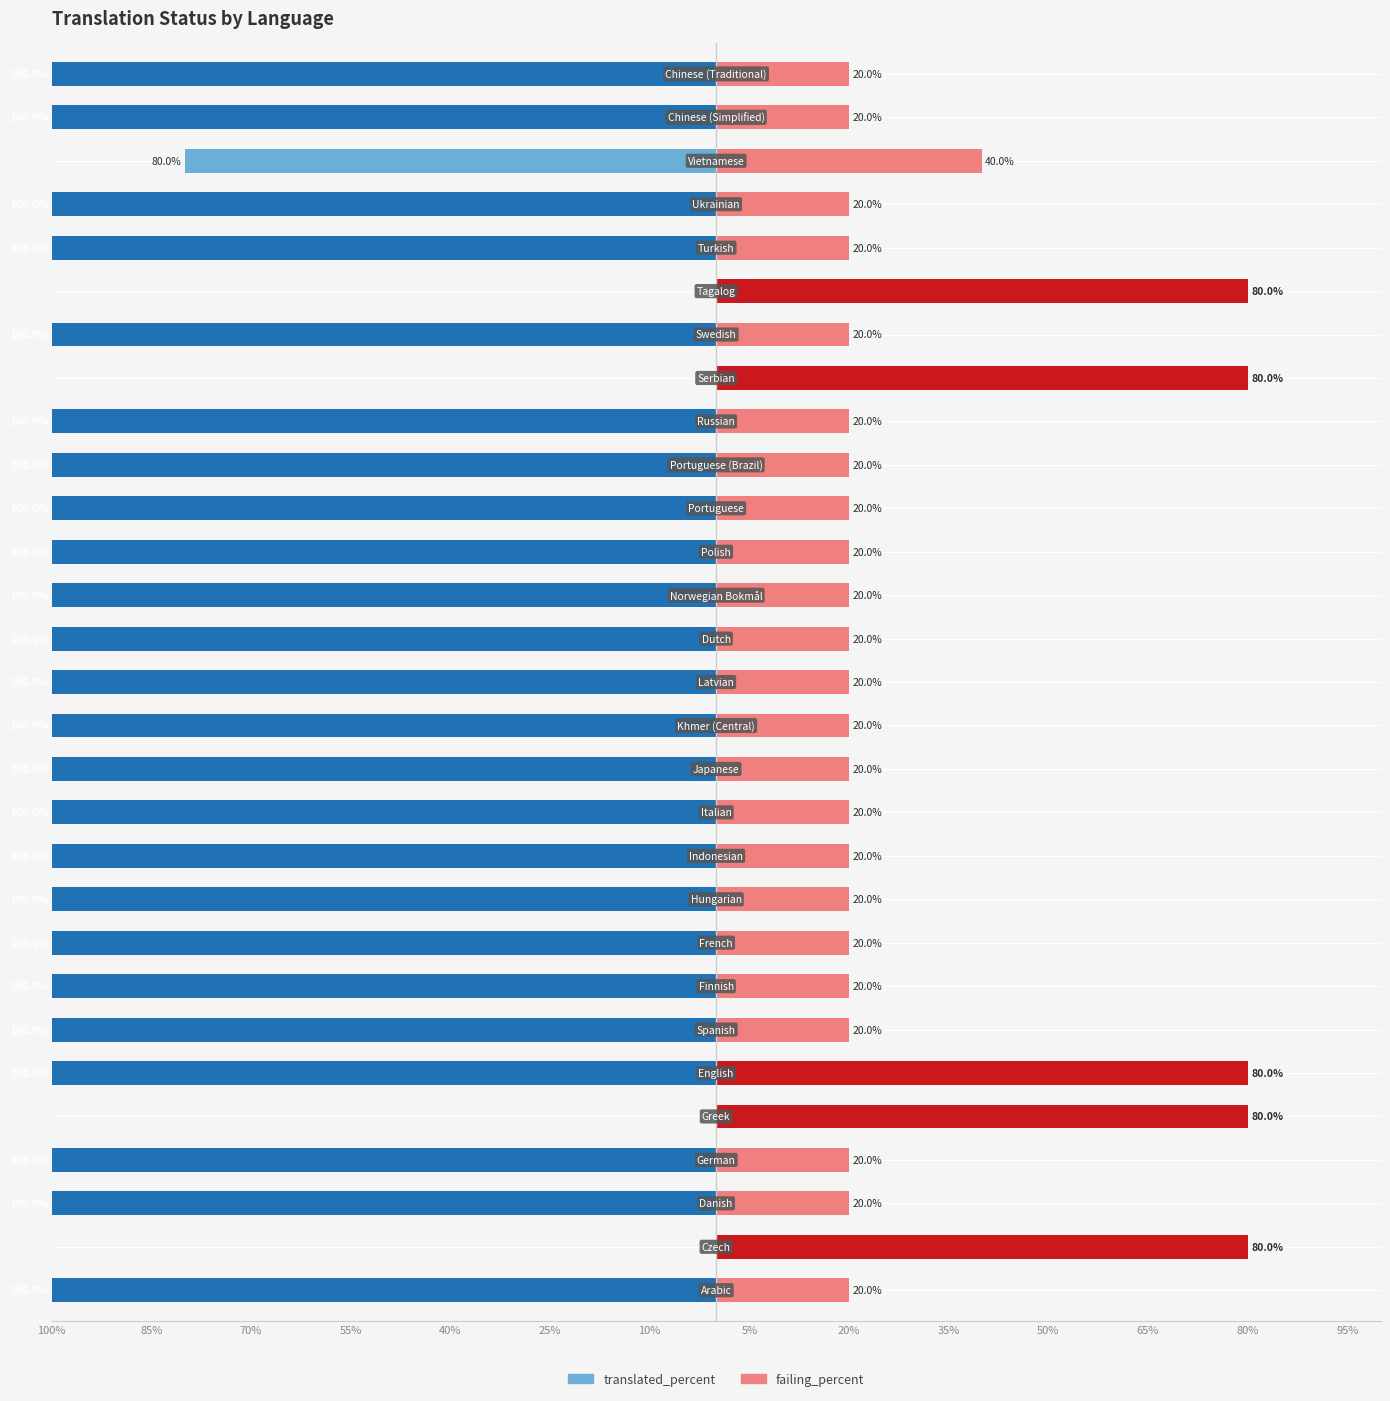

Is the value of translated_percent at 70% greater than the value of failing_percent at 26?

No